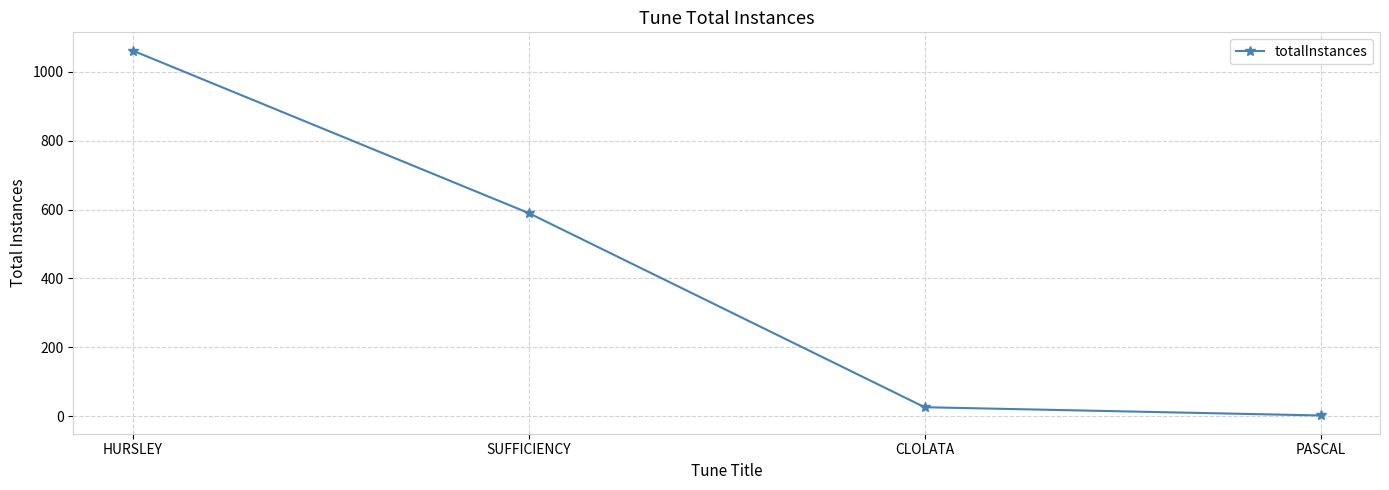

What is the difference between the values at PASCAL and HURSLEY?

1060